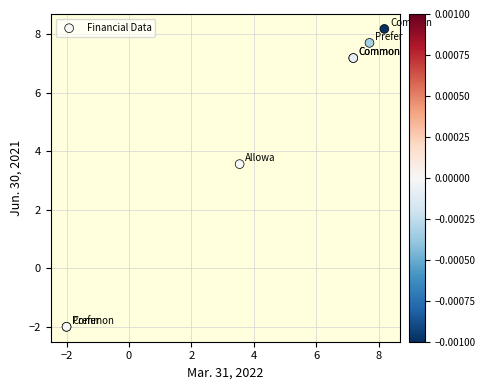

What Y value in the scatter plot is closest to 3?

3.6